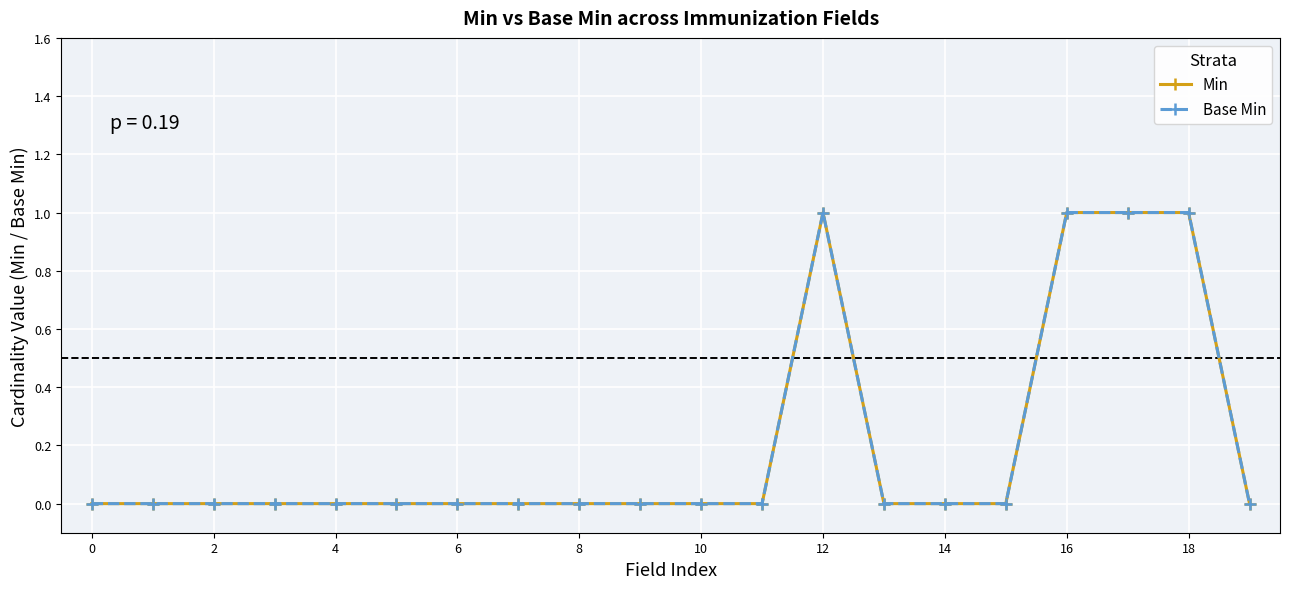

Reading left to right, list all the values displayed in this chart.

Min: 0	0	0	0	0	0	0	0	0	0	0	0	1	0	0	0	1	1	1	0
Base Min: 0	0	0	0	0	0	0	0	0	0	0	0	1	0	0	0	1	1	1	0